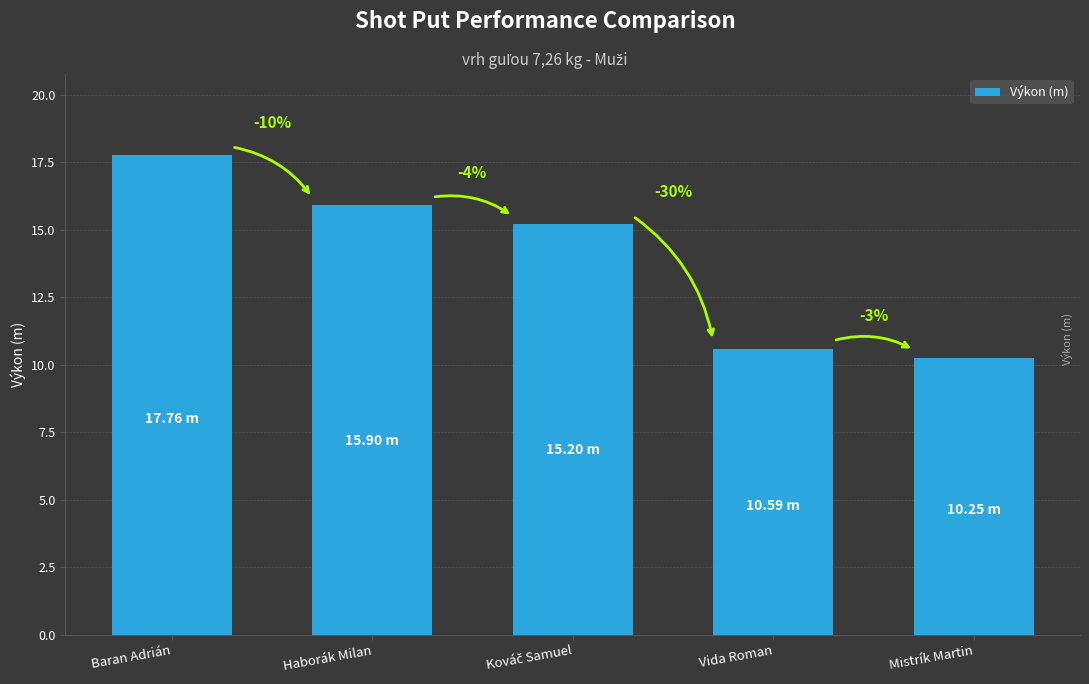

The value at Mistrík Martin is 3.6. True or false?

False